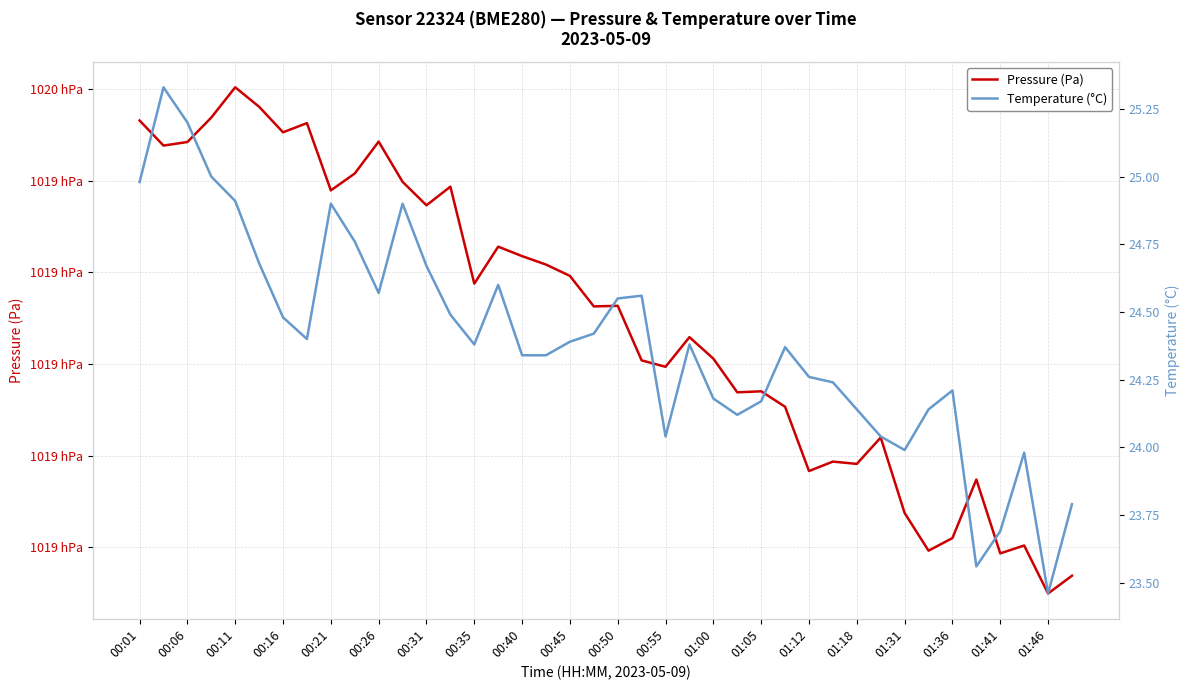

Is the value of Temperature (°C) at 00:11 greater than the value of Pressure (Pa) at 37?

No